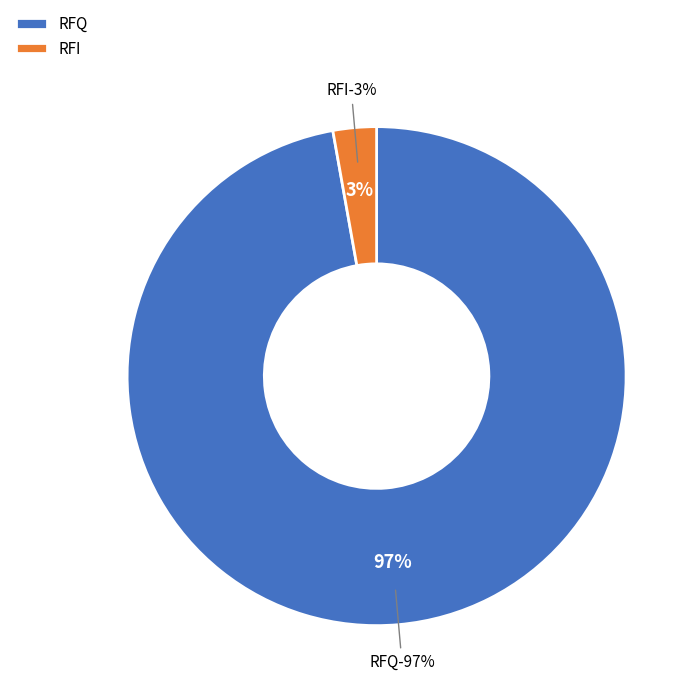

The RFQ slice represents 99% of the pie. True or false?

False